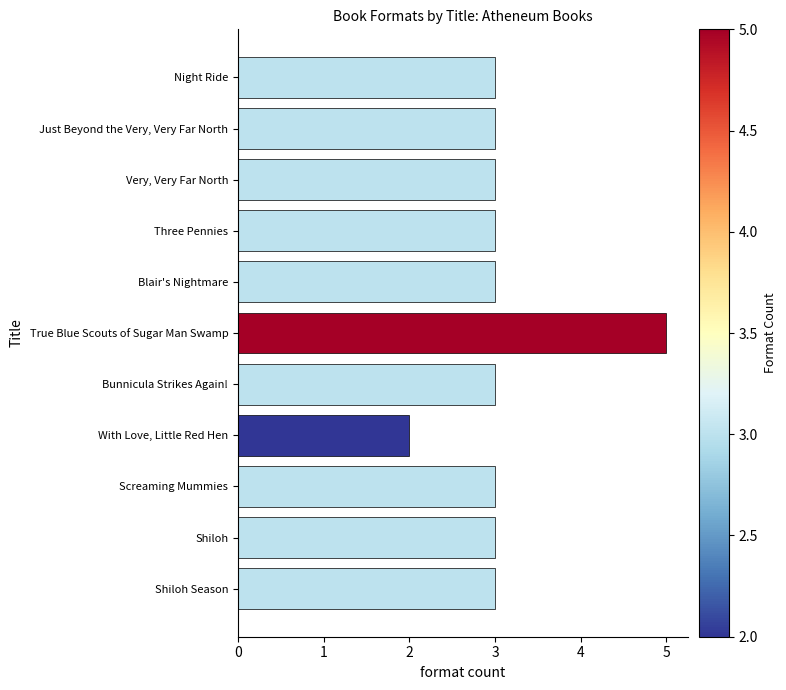

True or false: the data shows 3 at Shiloh.

True